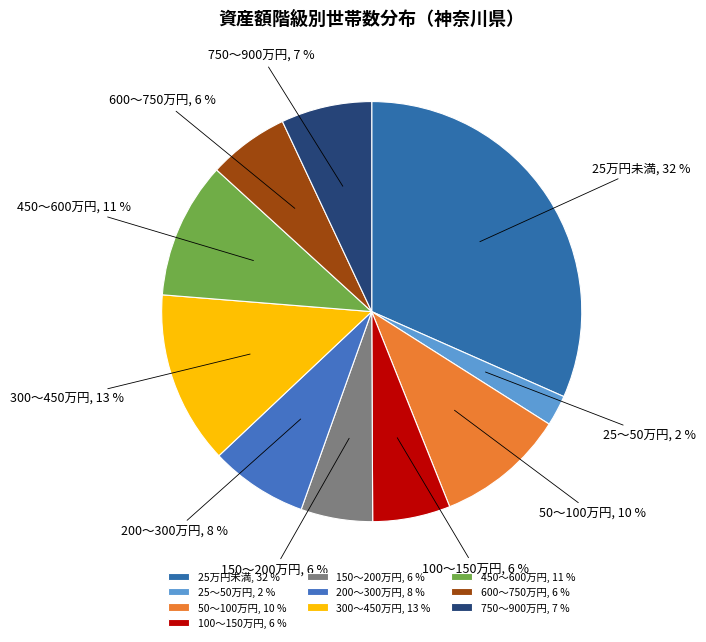

Which has a higher value, 600～750万円, 6 % or 750～900万円, 7 %?

750～900万円, 7 %